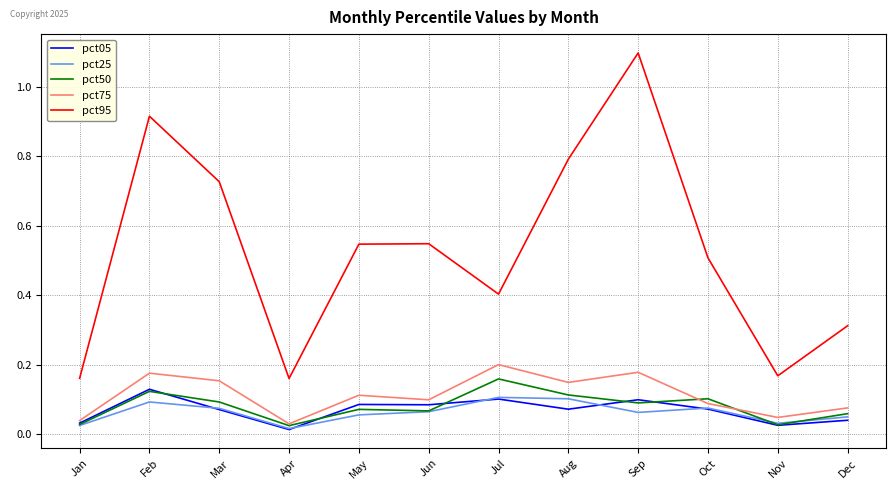

Which series has the largest range (max minus min)?

pct95